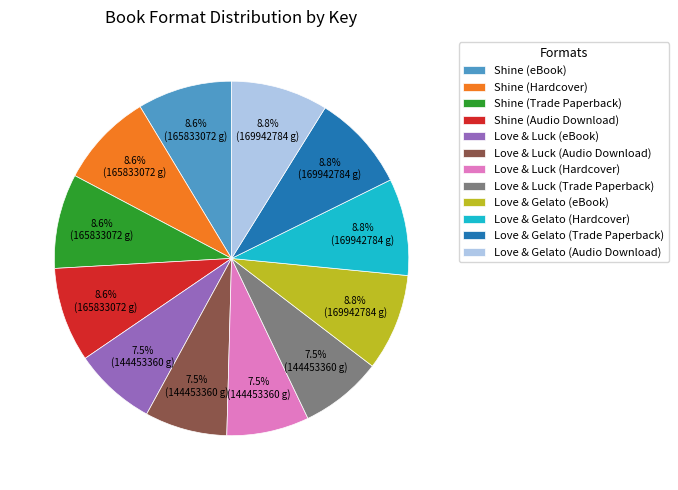

How many segments does this pie chart have?

12